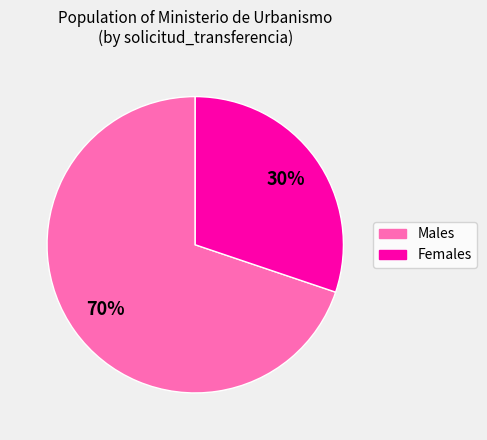

To the nearest percent, what is the difference between the largest and smallest slice percentages?

40%